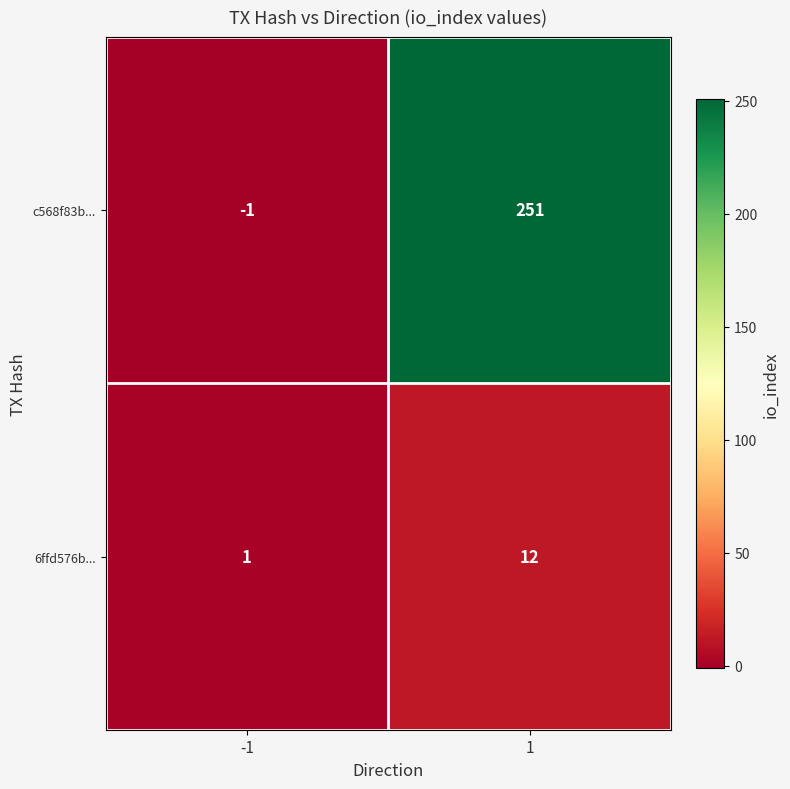

How many distinct data groups are displayed?

2